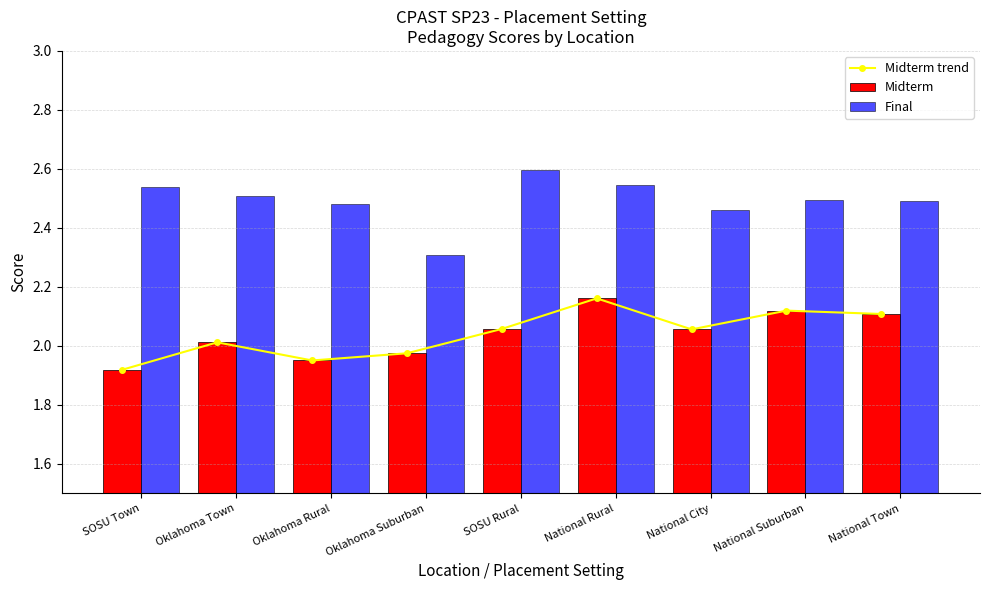

What is the difference between the second highest and minimum values in the Final series?

0.2